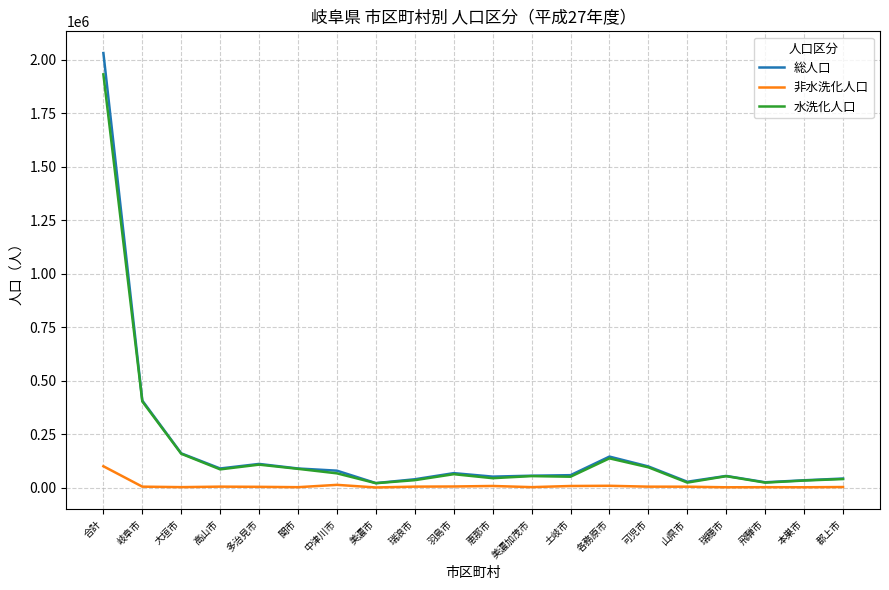

At which label does 総人口 first exceed 67337?

合計